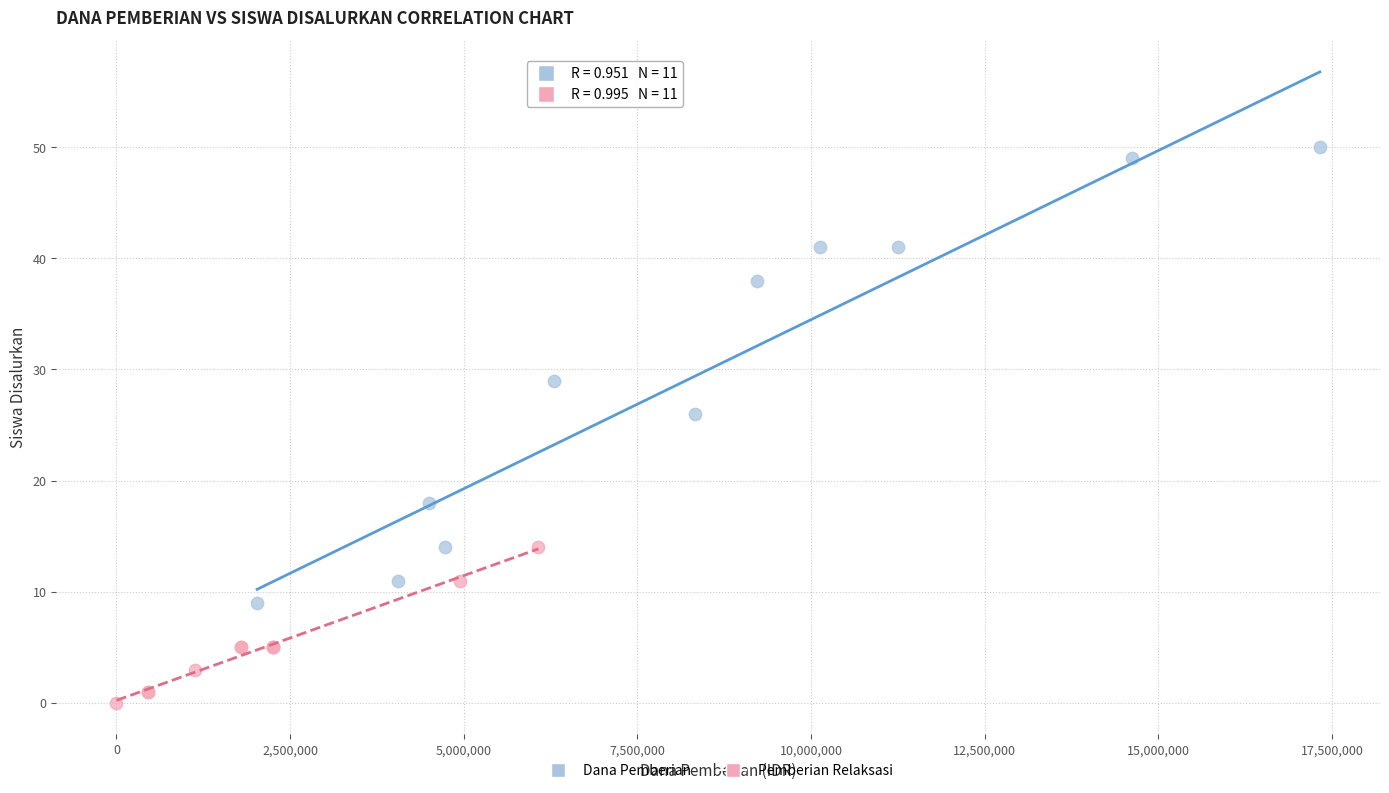

What are all the series names shown in the legend?

Dana Pemberian, Pemberian Relaksasi